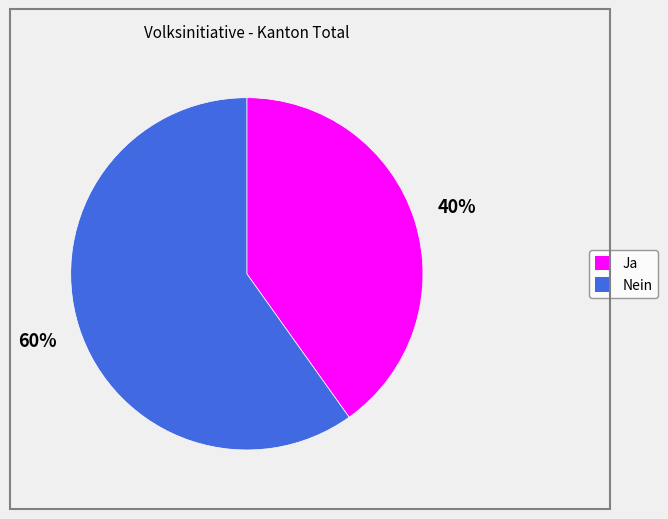

Combined, do Ja and Nein account for over 50%?

Yes